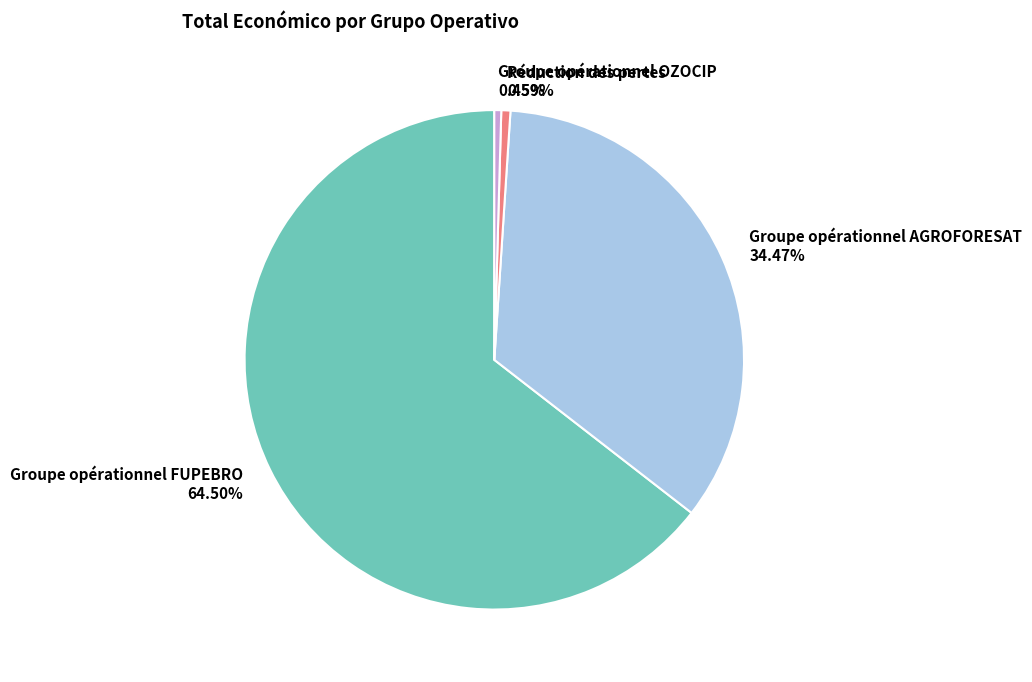

What is the total percentage of Groupe opérationnel OZOCIP and Groupe opérationnel FUPEBRO?

64.9%